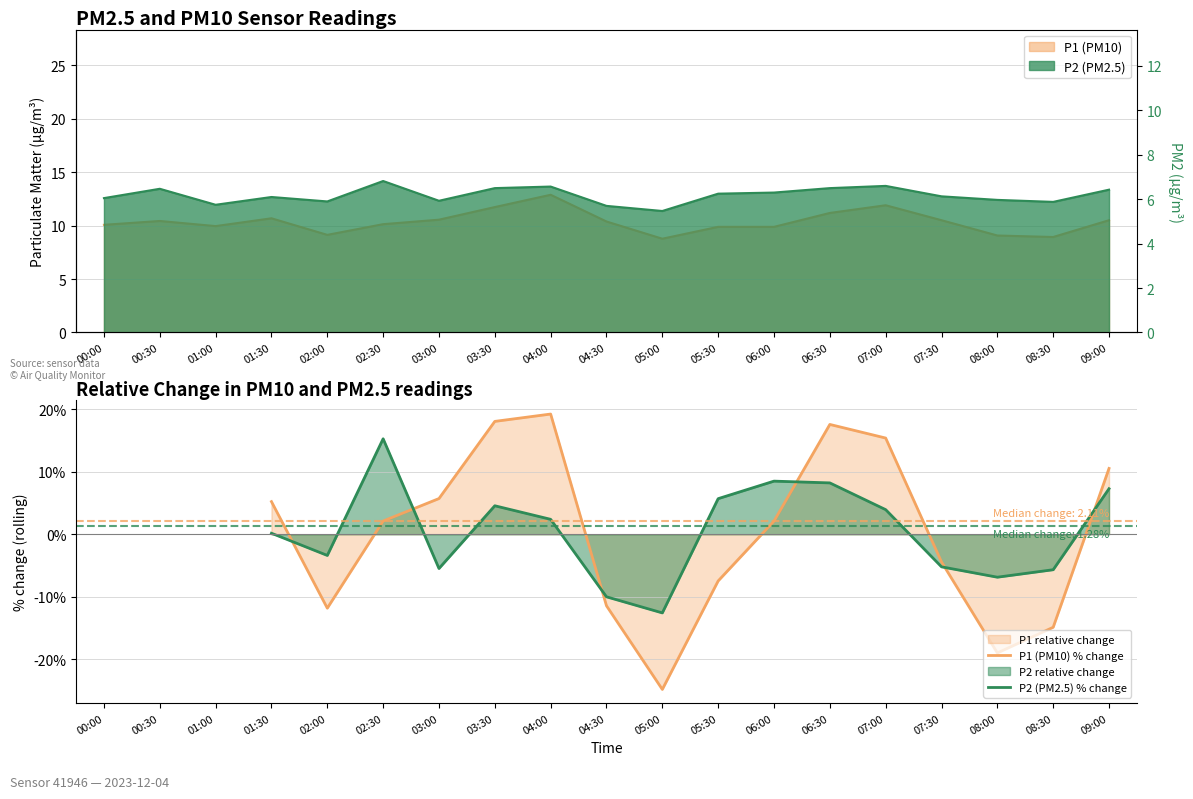

At which category does P2 (PM2.5) % change reach its first local valley?

02:00